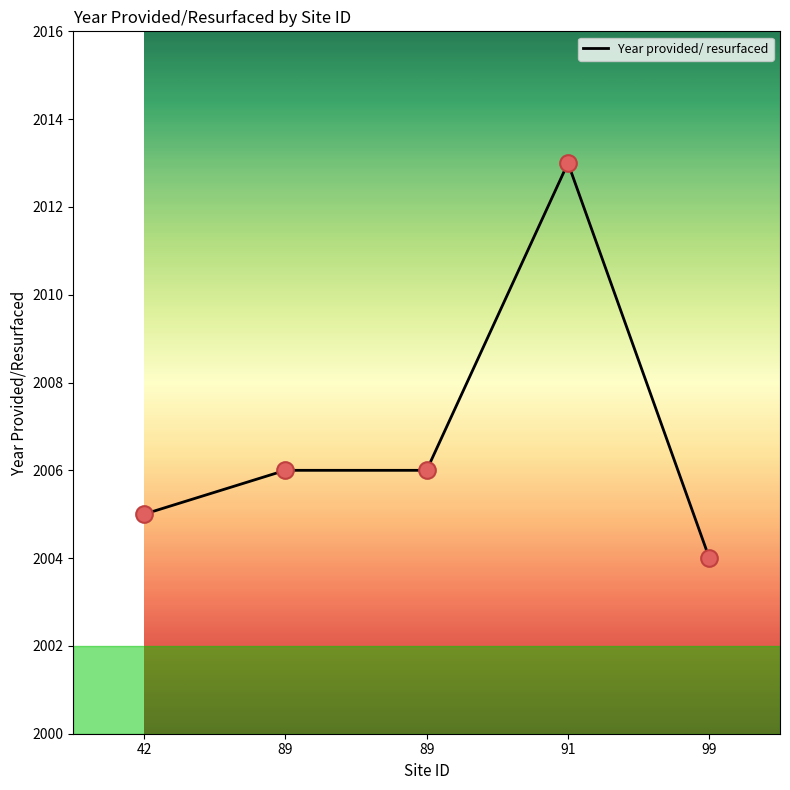

Approximately how many times larger is the value at 91 compared to 42?

1.0